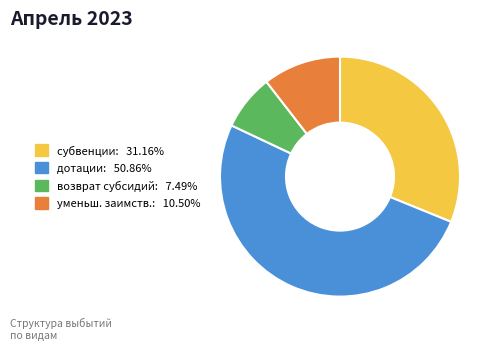

Does any single category account for the majority?

Yes